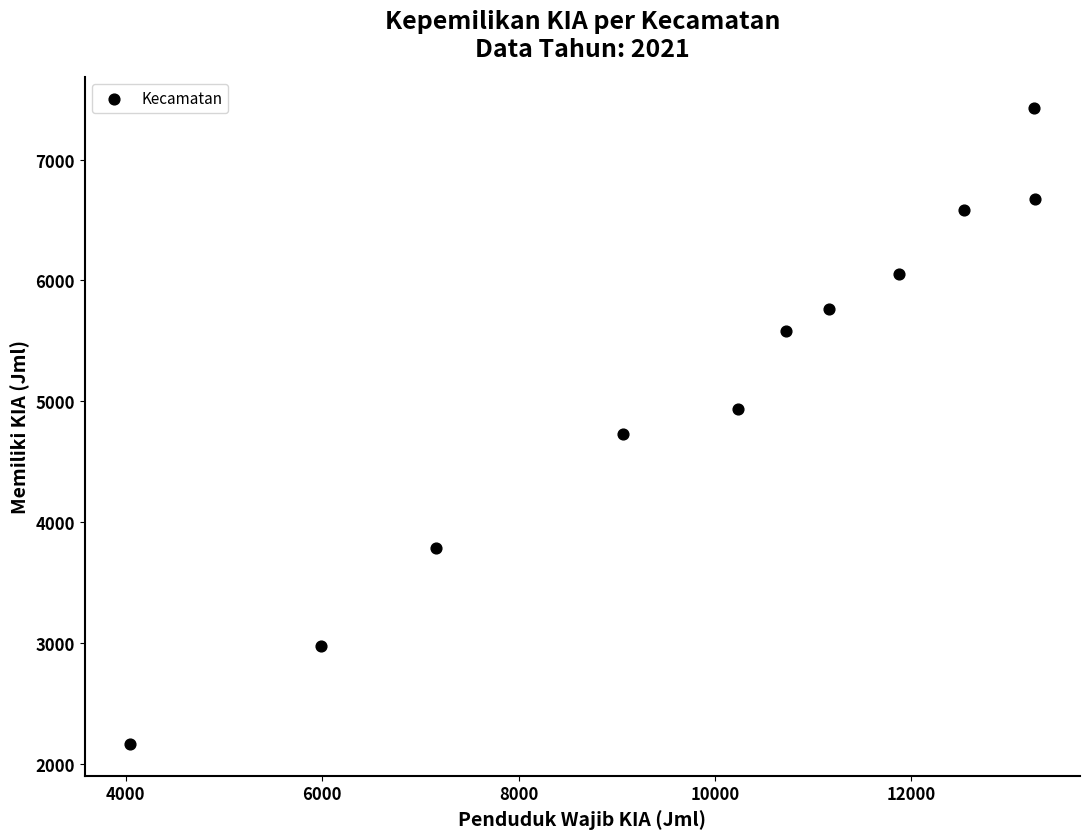

What Y value in the scatter plot is closest to 4794?

4727